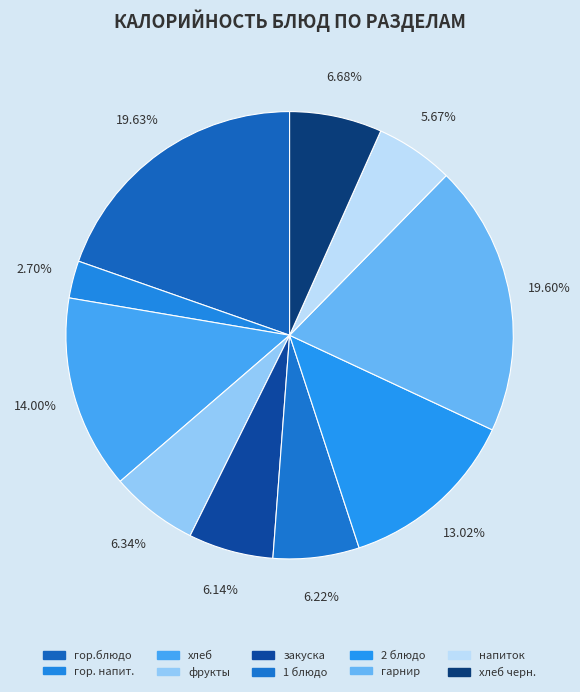

How many segments does this pie chart have?

10